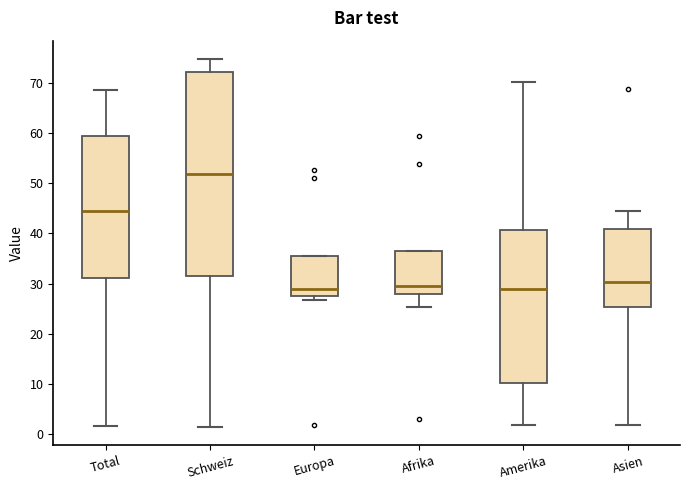

Reading left to right, transcribe this box plot: for each box, give where its median line is, the range the box spans, and where its two whiskers end, as read against the y-axis. The values are not printed on the chart, so give them approximately, as read against the axis.

Total: median 45, box 31 to 59, whiskers 2 to 69
Schweiz: median 52, box 32 to 72, whiskers 1 to 75
Europa: median 29, box 28 to 36, whiskers 27 to 36
Afrika: median 30, box 28 to 37, whiskers 25 to 37
Amerika: median 29, box 10 to 41, whiskers 2 to 70
Asien: median 30, box 25 to 41, whiskers 2 to 45